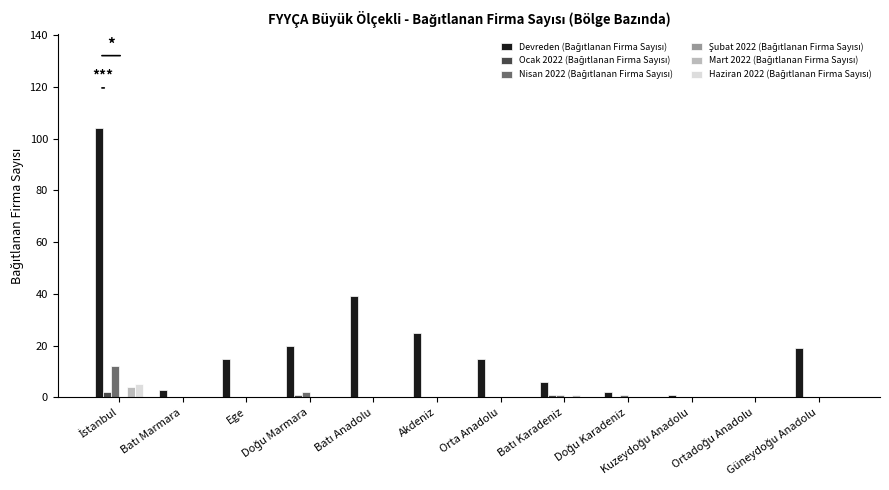

The Nisan 2022 (Bağıtlanan Firma Sayısı) series shows 0 at Batı Anadolu. True or false?

True